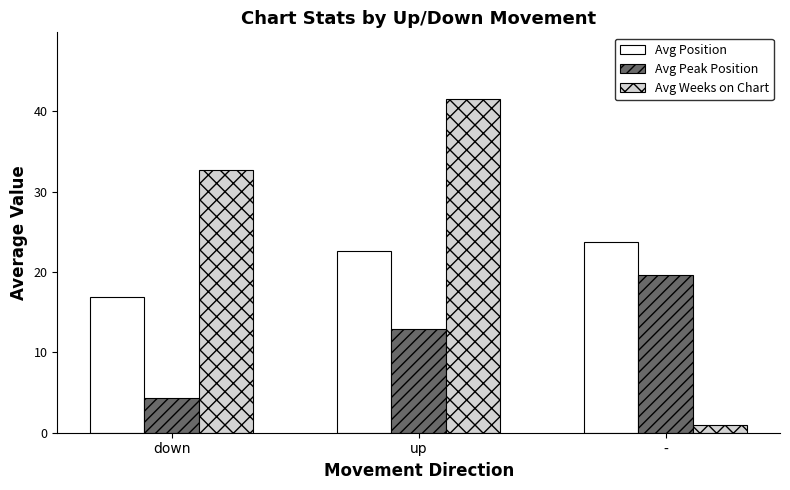

Is the value of Avg Peak Position at - greater than the value of Avg Position at down?

Yes